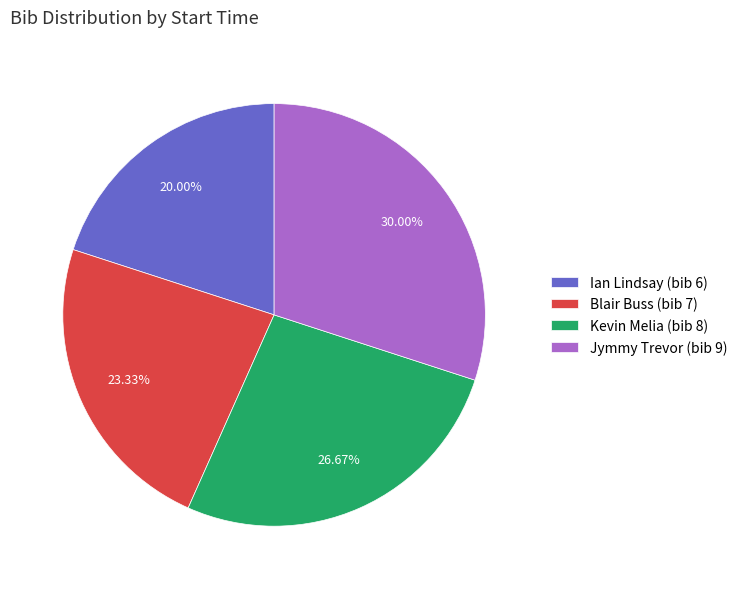

What is the largest slice in the pie chart?

Jymmy Trevor (bib 9)